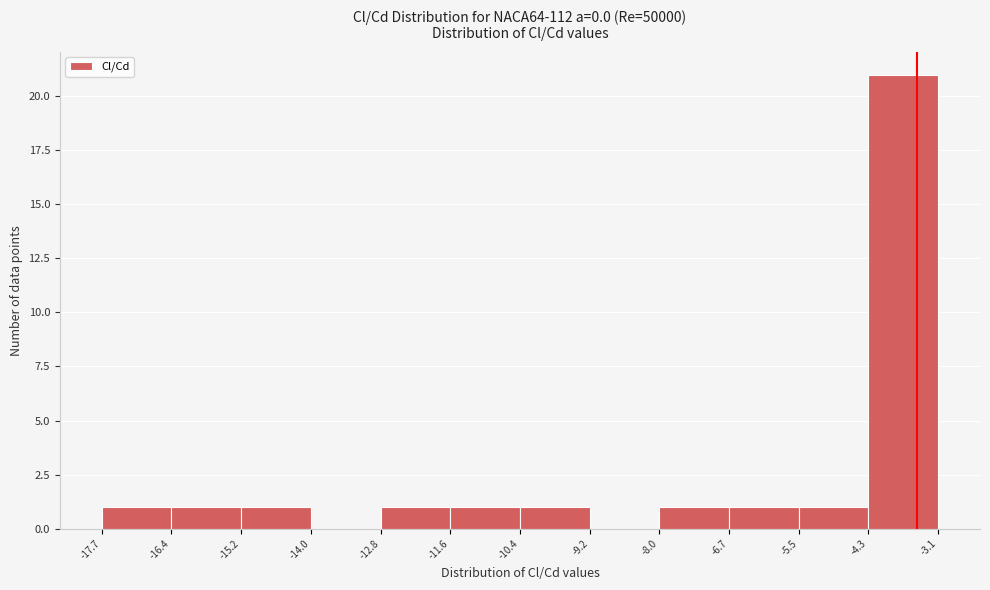

Reading left to right, list every bar in this chart as the range it spans on the x-axis followed by its height. The values are not printed on the chart, so give them approximately, as read against the axis.

-17.7 to -16.4: 1
-16.4 to -15.2: 1
-15.2 to -14.0: 1
-14.0 to -12.8: 0
-12.8 to -11.6: 1
-11.6 to -10.4: 1
-10.4 to -9.2: 1
-9.2 to -8.0: 0
-8.0 to -6.7: 1
-6.7 to -5.5: 1
-5.5 to -4.3: 1
-4.3 to -3.1: 21